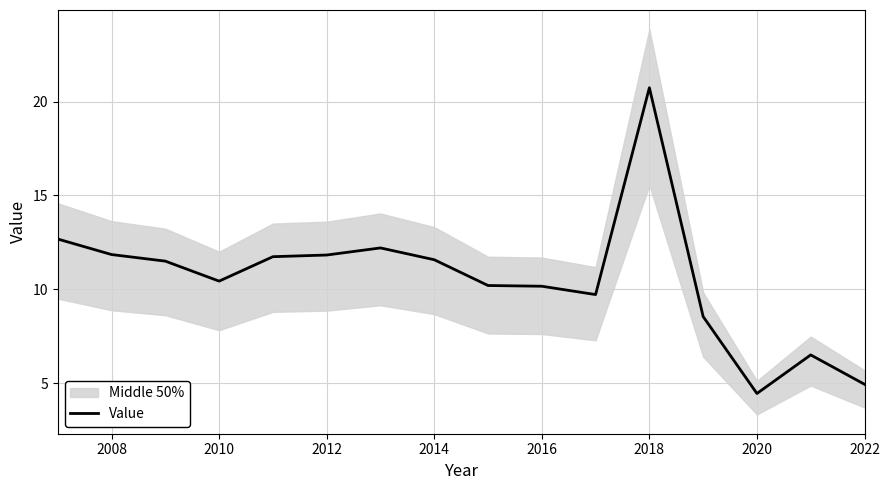

True or false: Value has a value of 11.6 at 2014.

True